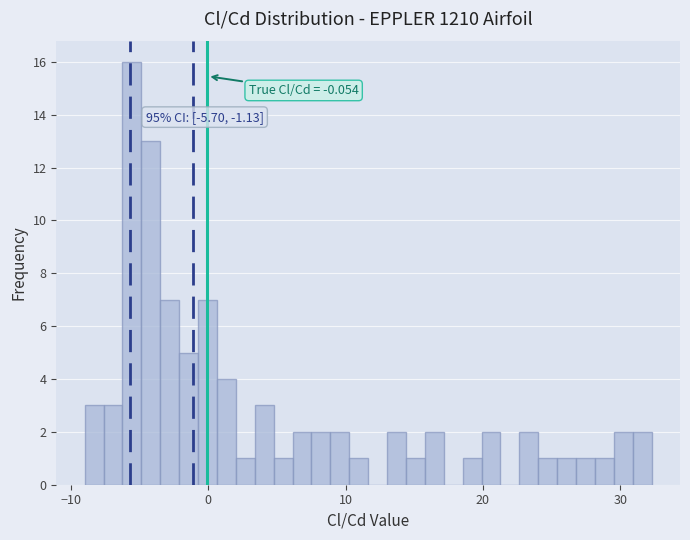

Read against the x-axis, roughly where is the centre of the tallest bar?

-6